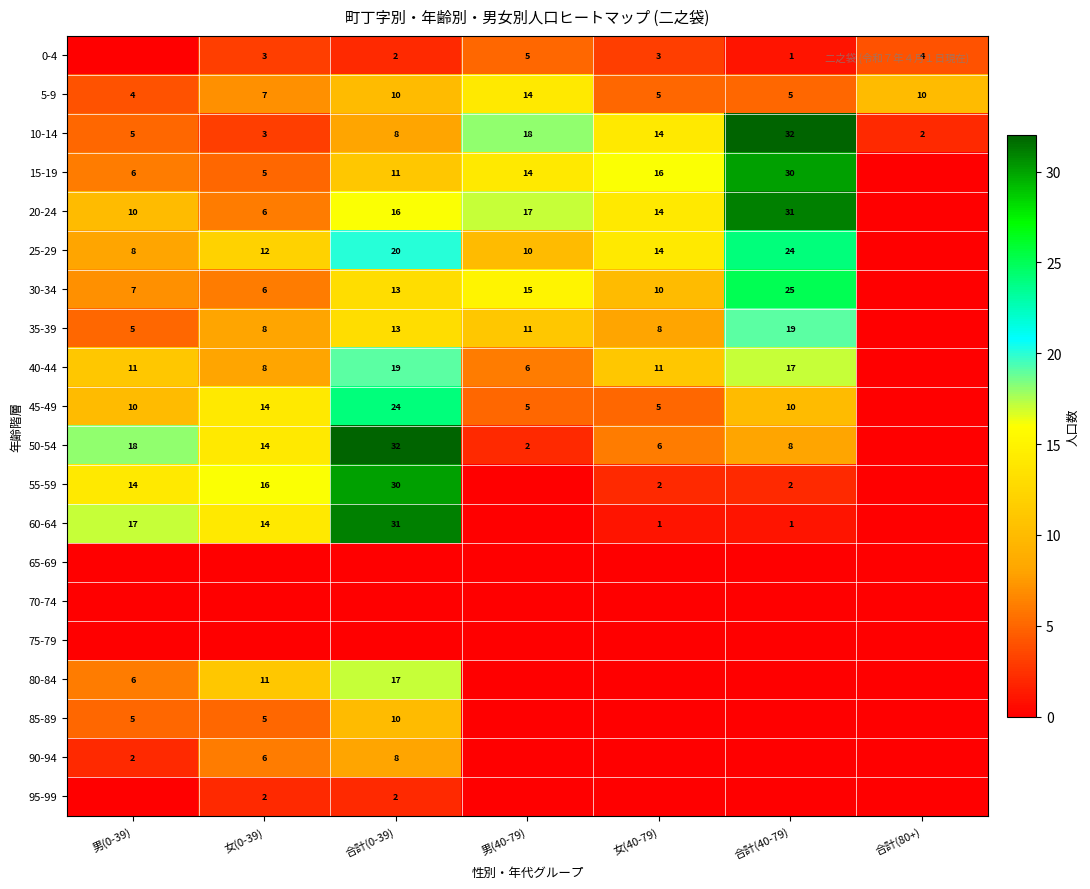

The value of 15-19 at 男(0-39) is 6. True or false?

True